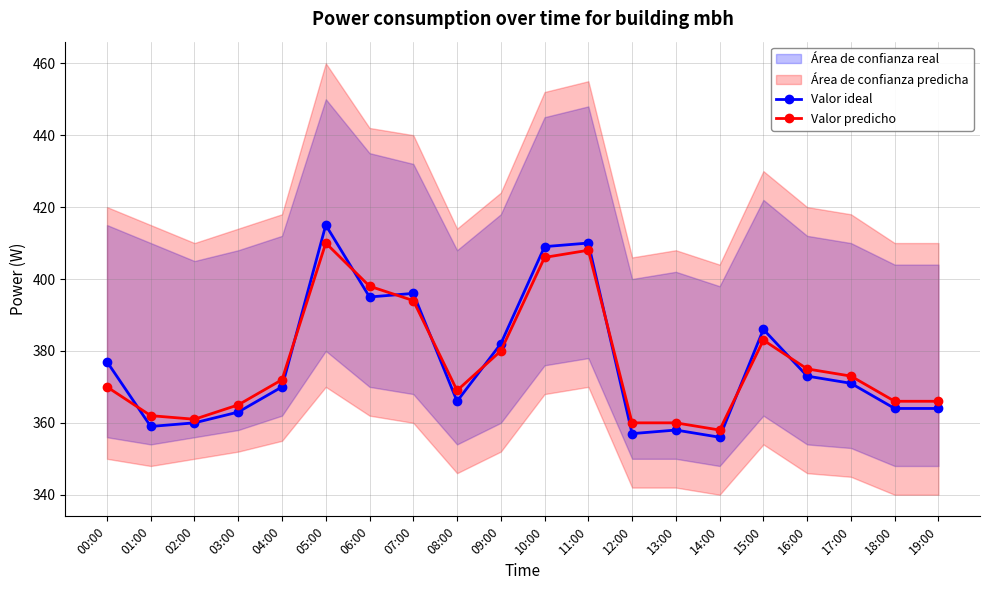

At which label does Valor ideal first exceed 371?

00:00